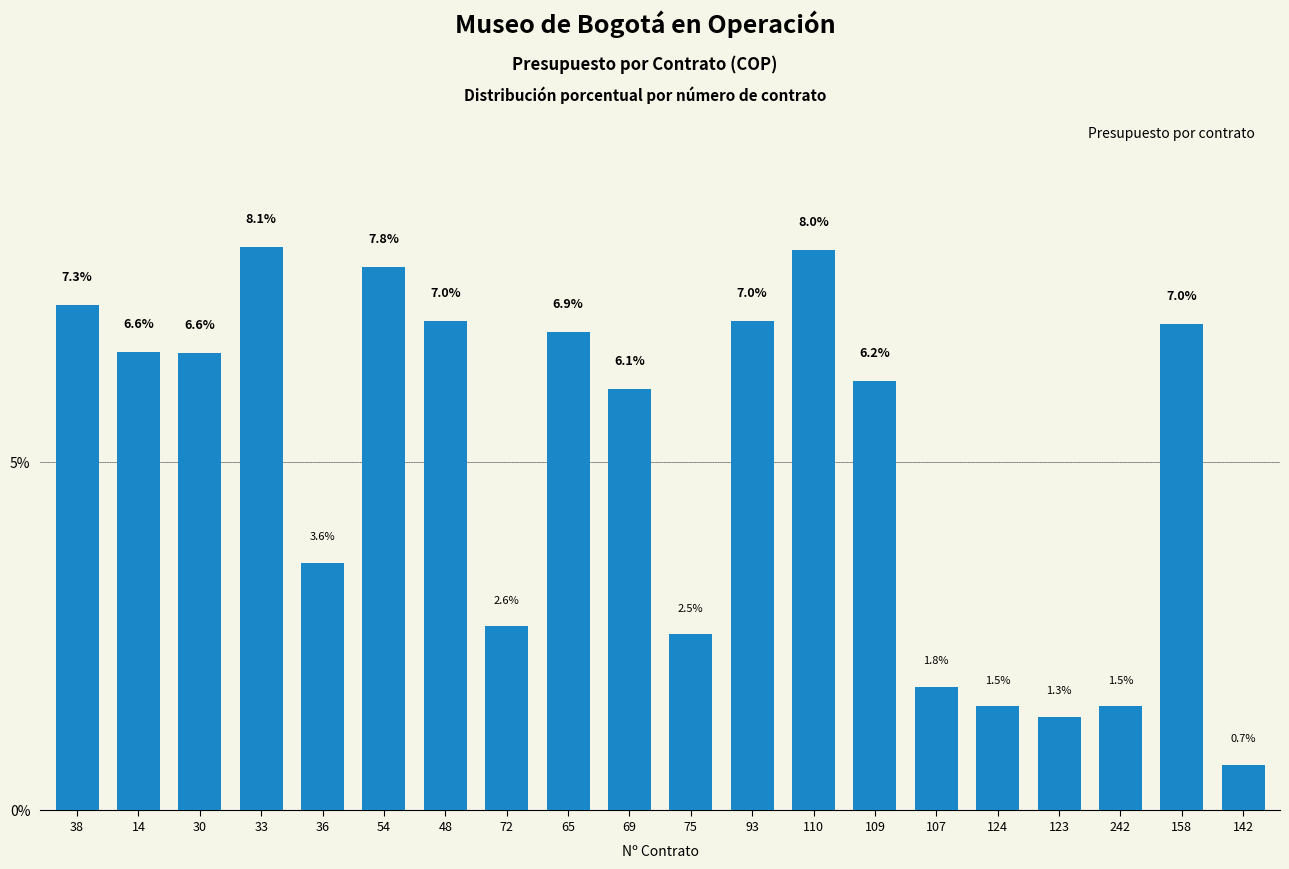

What is the label of the 14th bar from the left?

109